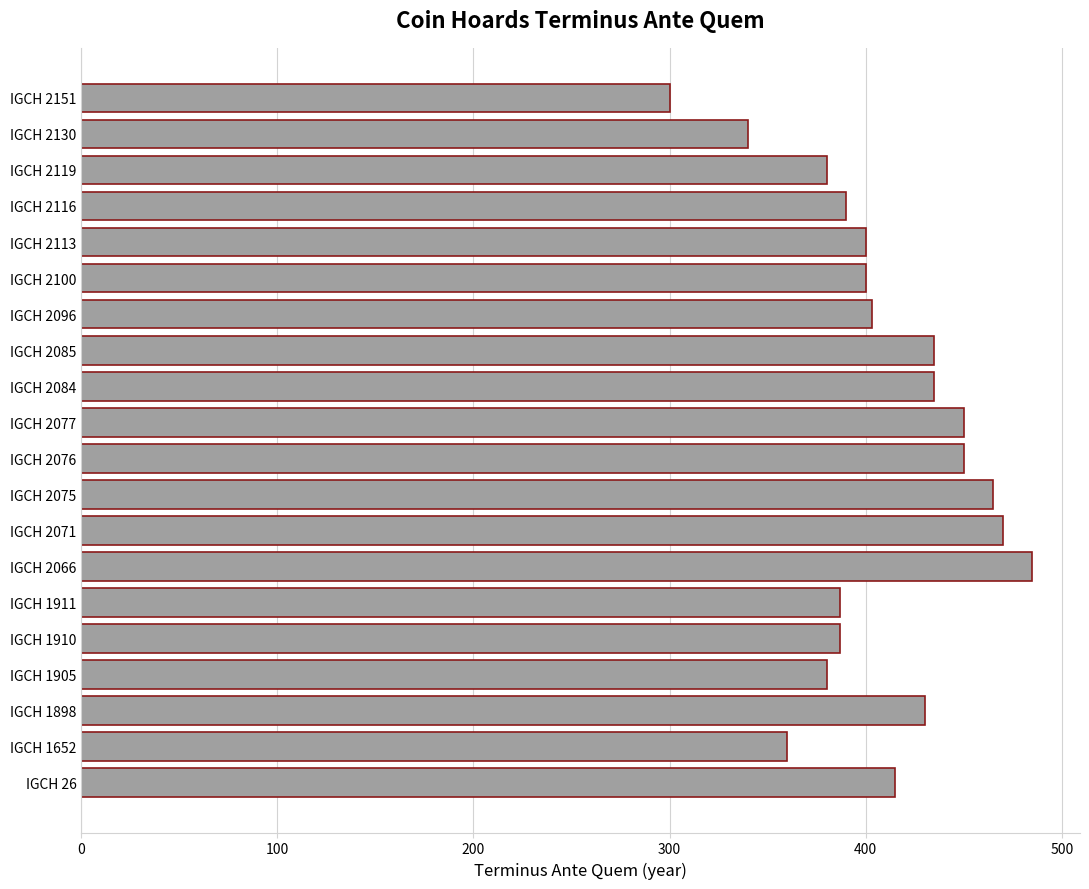

The chart shows a value of 340 at IGCH 2130. True or false?

True